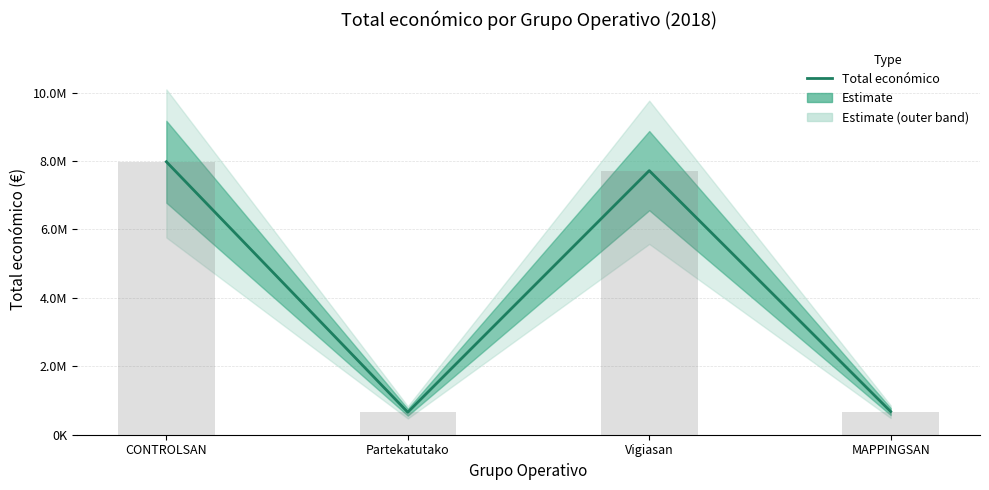

Does the chart contain any negative values?

No